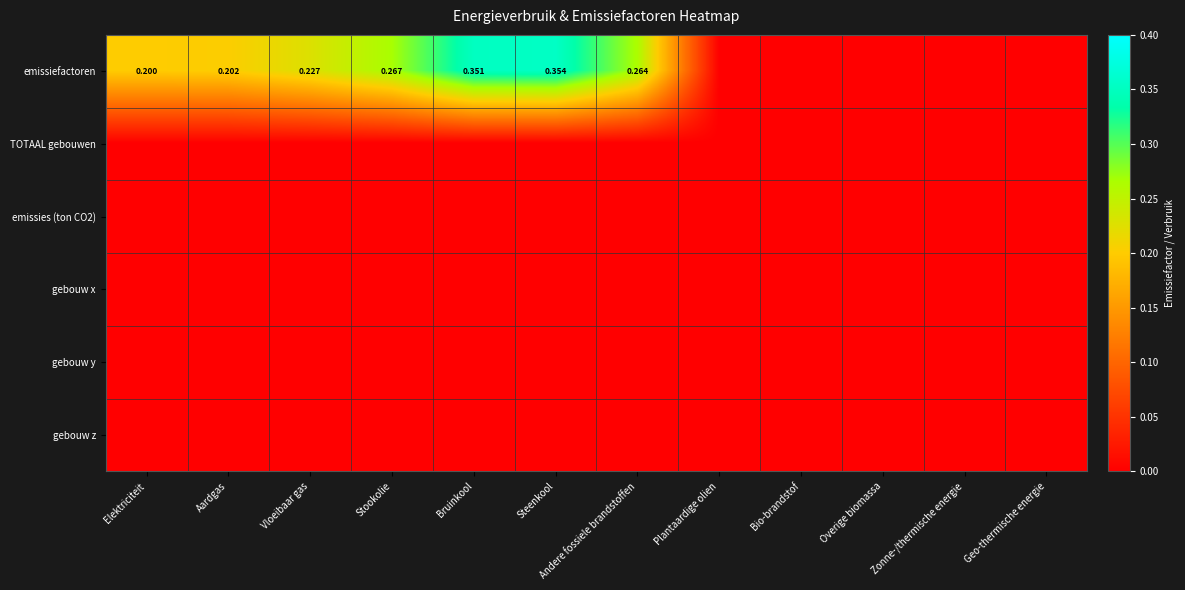

At which label is emissiefactoren closest to 0?

Plantaardige olien